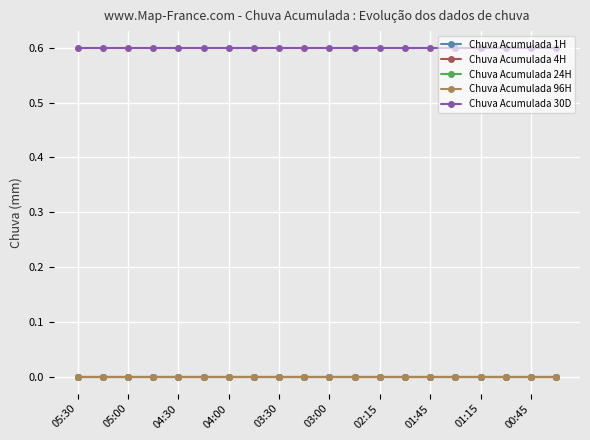

Is this an area chart (filled region under the line)?

No